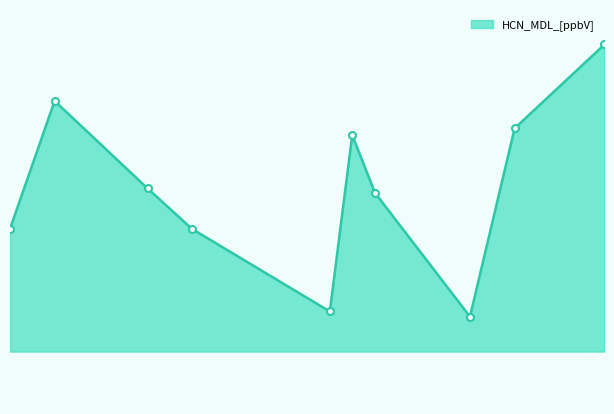

Reading left to right, transcribe all the data shown in this chart.

2023-07-05 09:10:00=0.8	2023-07-07 07:47:00=0.9	2023-07-11 08:59:00=0.8	2023-07-13 07:16:00=0.8	2023-07-19 07:21:00=0.7	2023-07-20 06:46:00=0.8	2023-07-21 06:30:00=0.8	2023-07-25 09:47:00=0.7	2023-07-27 08:27:00=0.9	2023-07-31 06:18:00=0.9